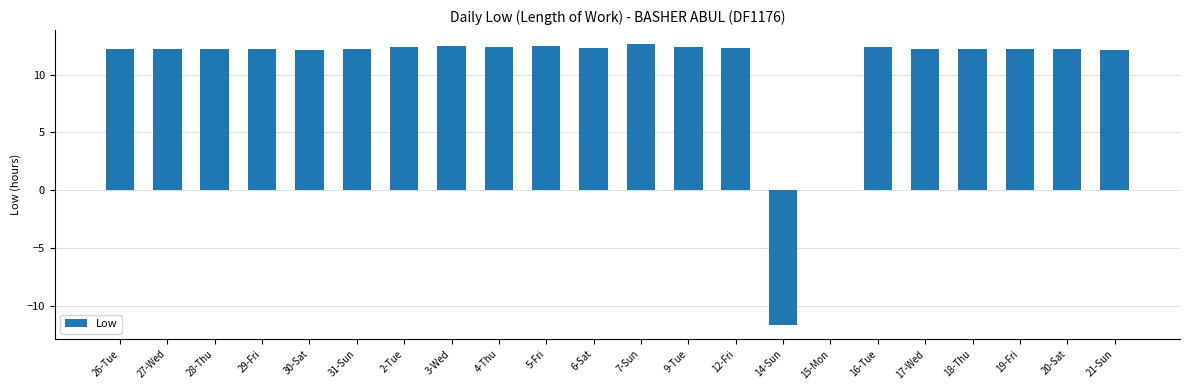

True or false: the data shows 3.4 at 26-Tue.

False